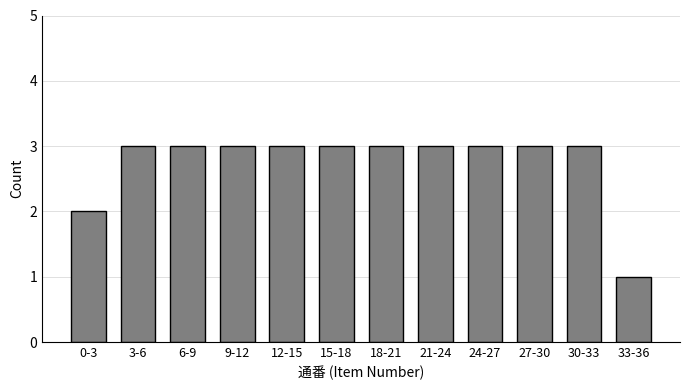

Reading left to right, list all the values displayed in this chart.

0-3=2	3-6=3	6-9=3	9-12=3	12-15=3	15-18=3	18-21=3	21-24=3	24-27=3	27-30=3	30-33=3	33-36=1